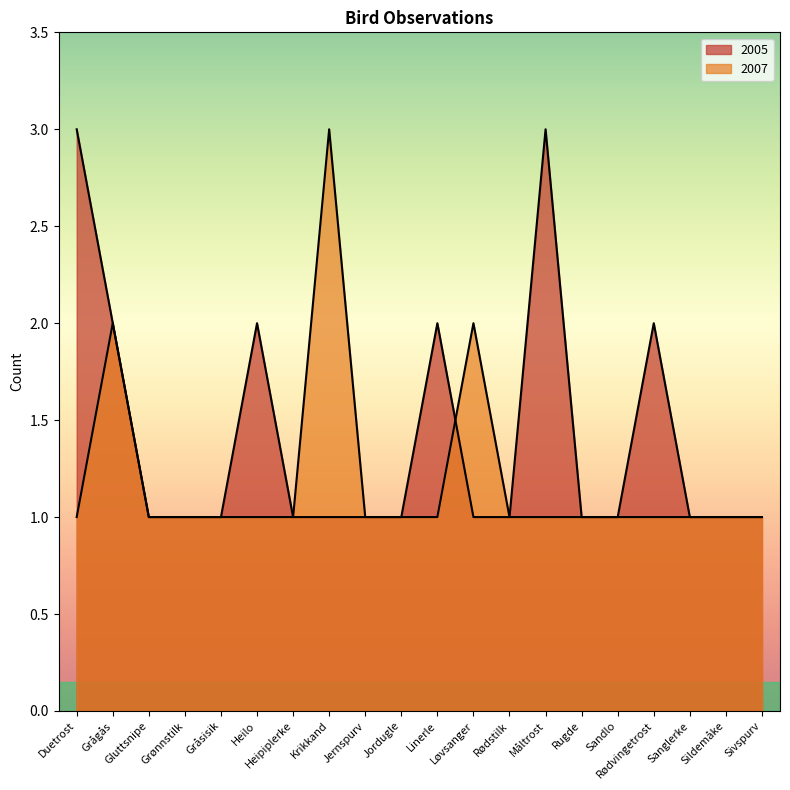

Which series has the widest spread of values?

2005